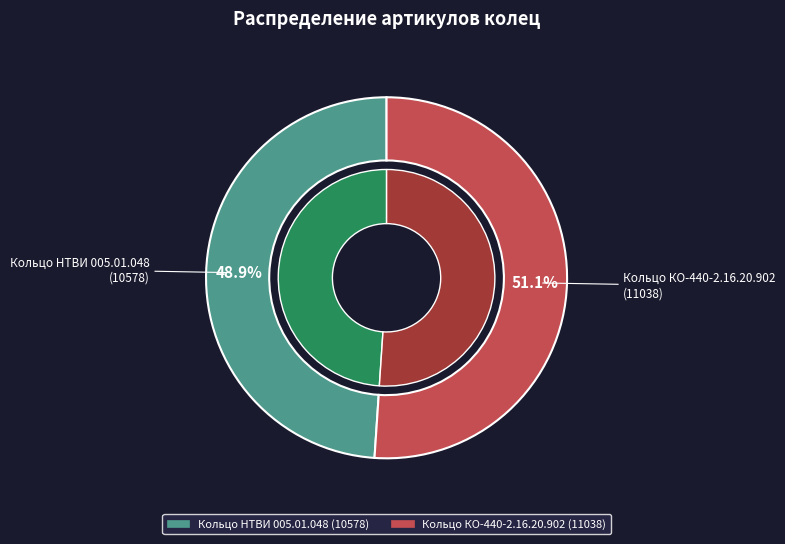

How many slices are in this pie chart?

2